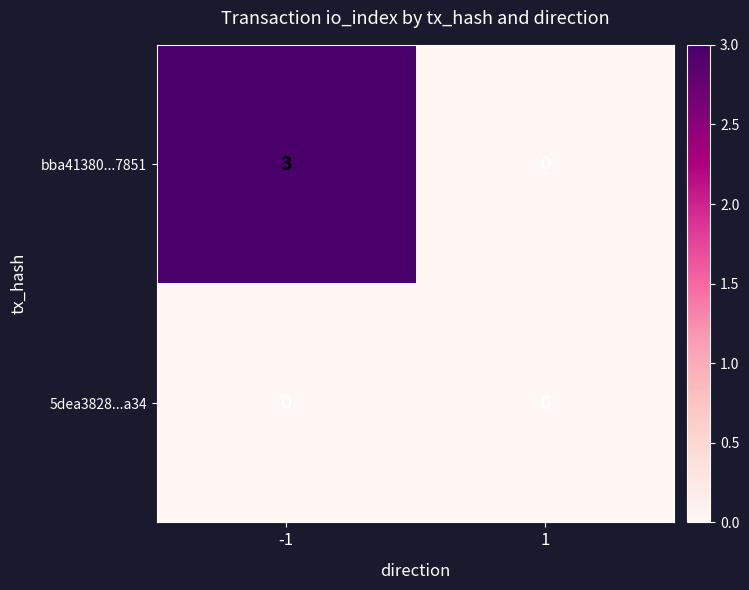

List the series in order of their overall mean, highest first.

bba41380...7851, 5dea3828...a34